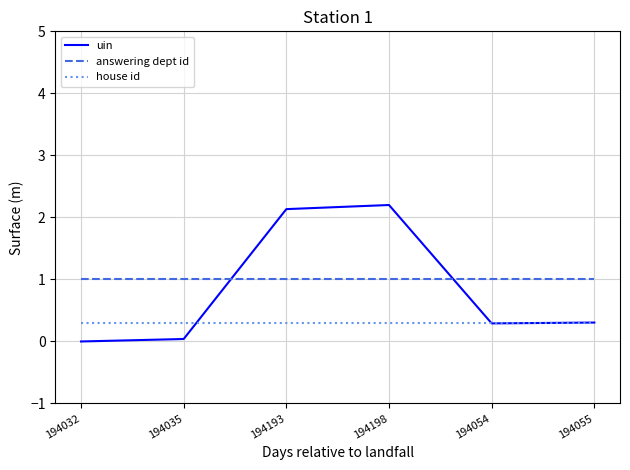

What is the approximate value of uin at 194055?

0.3